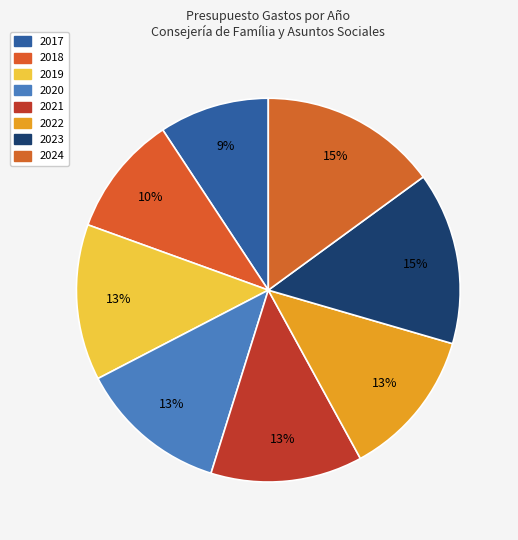

What percentage is the 2023 slice, to the nearest percent?

15%